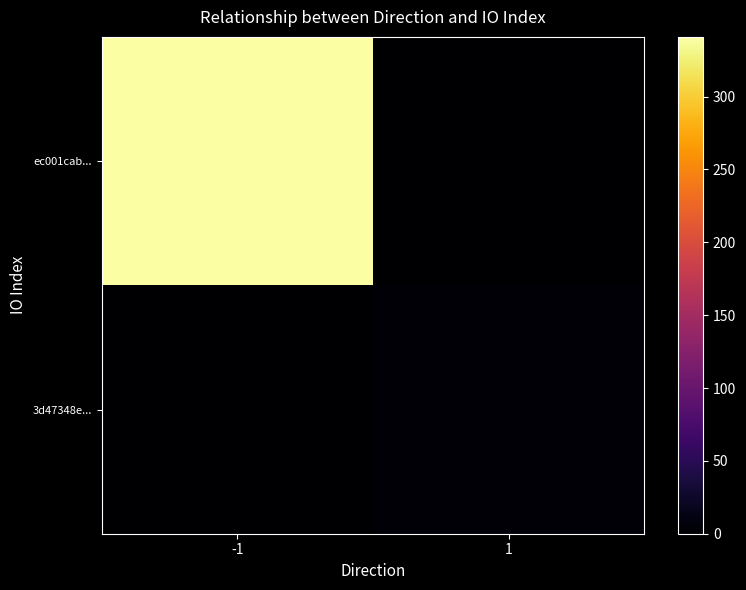

Rank the series by their average value, from highest to lowest.

ec001cab..., 3d47348e...